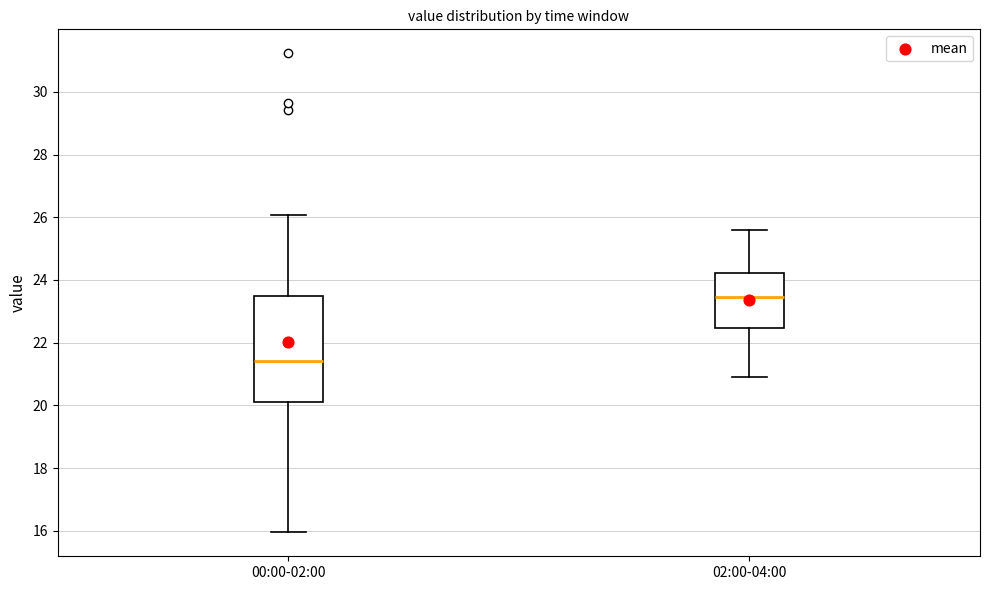

Which box is the tallest, from its lower edge to its upper edge?

00:00-02:00